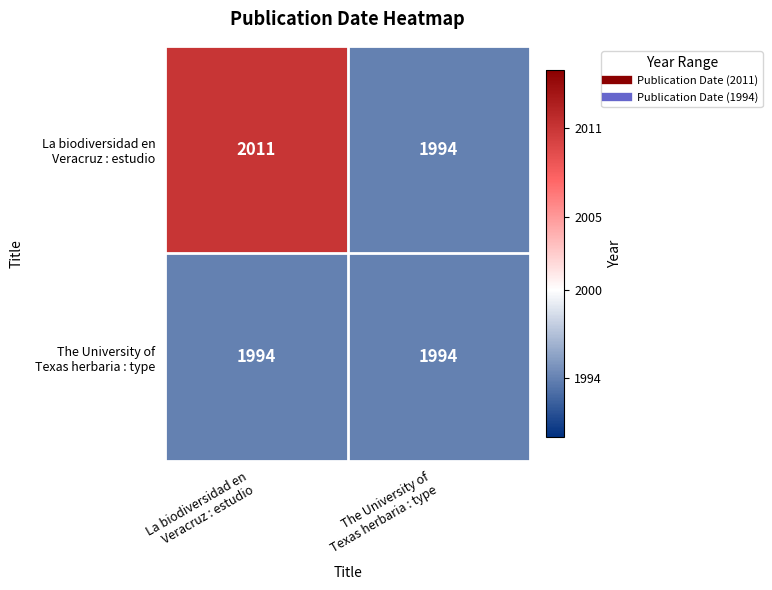

What is the greatest value displayed?

2011